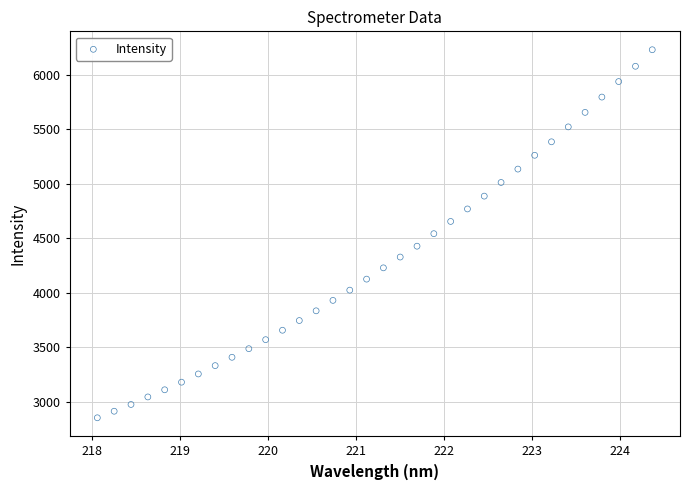

What is the range of X values (max minus min)?

6.3